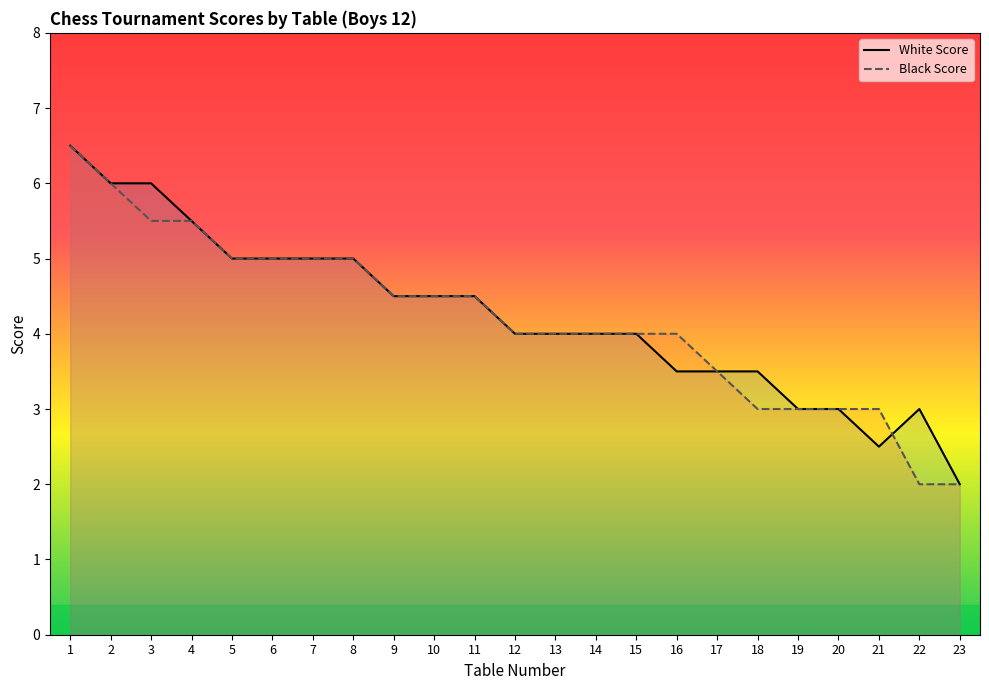

What is the spread (max minus min) of values at 3?

0.5